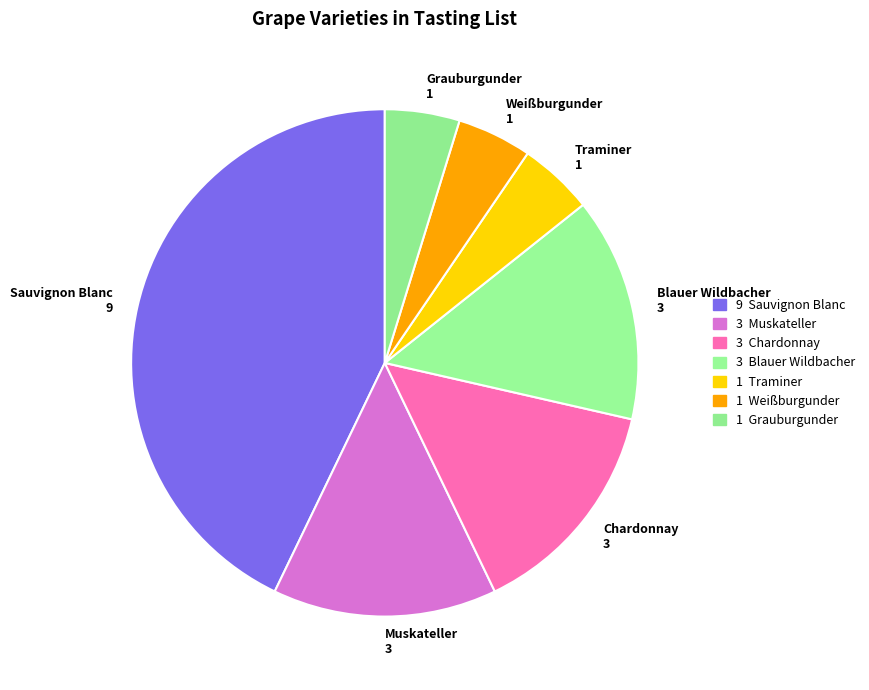

Is it true that Sauvignon Blanc 9 is 43% of the pie?

True